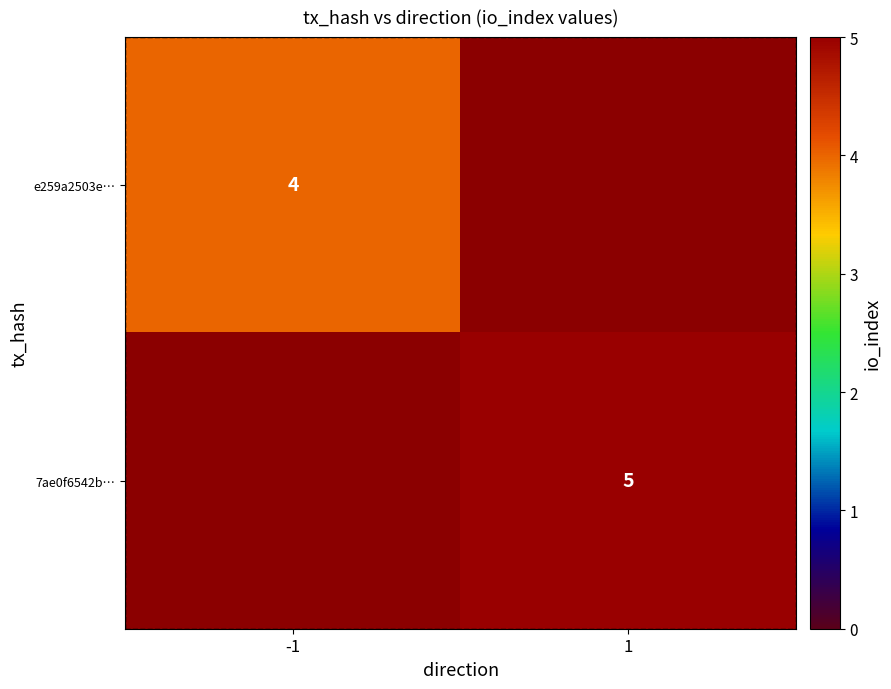

True or false: e259a2503e… has a value of 4 at -1.

True